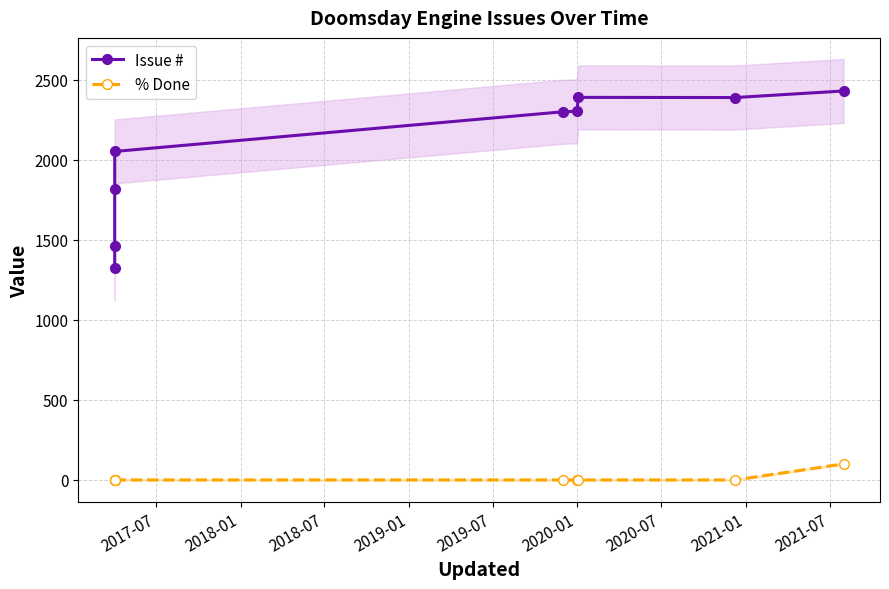

How many values in the Issue # series are below 2301?

4